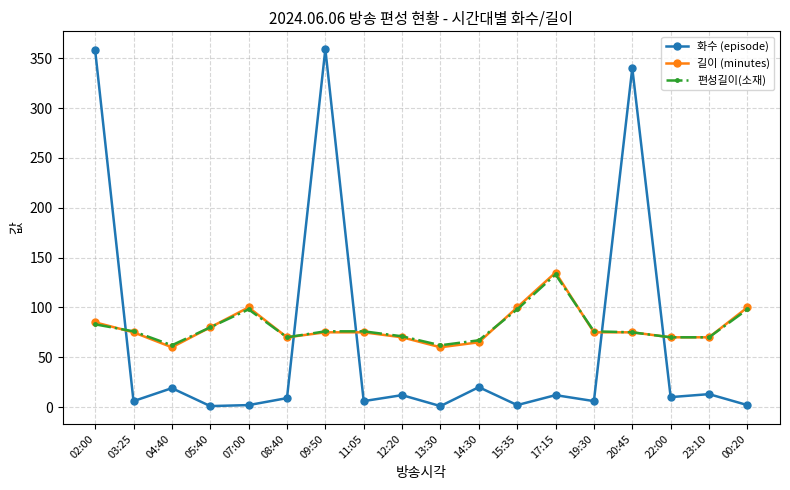

What is the minimum value for 편성길이(소재)?

62